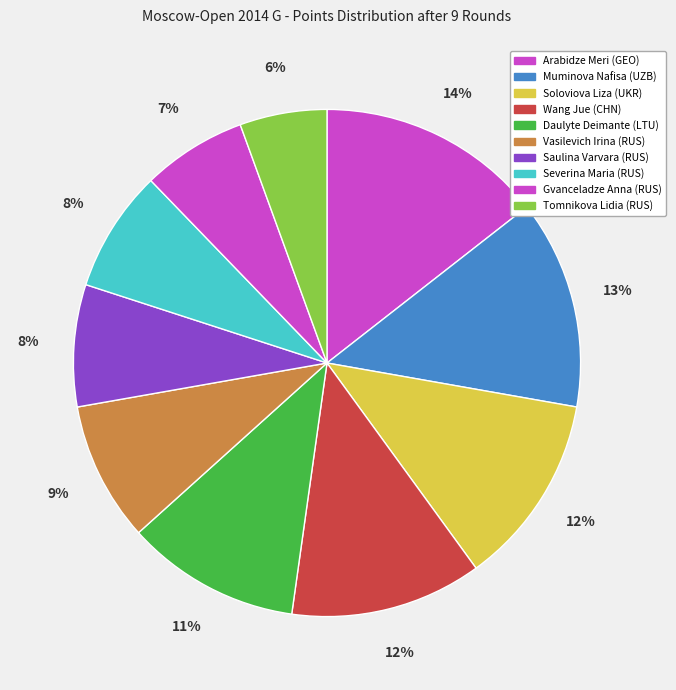

To the nearest percent, what is the difference between the Daulyte Deimante (LTU) and Vasilevich Irina (RUS) slice percentages?

2%